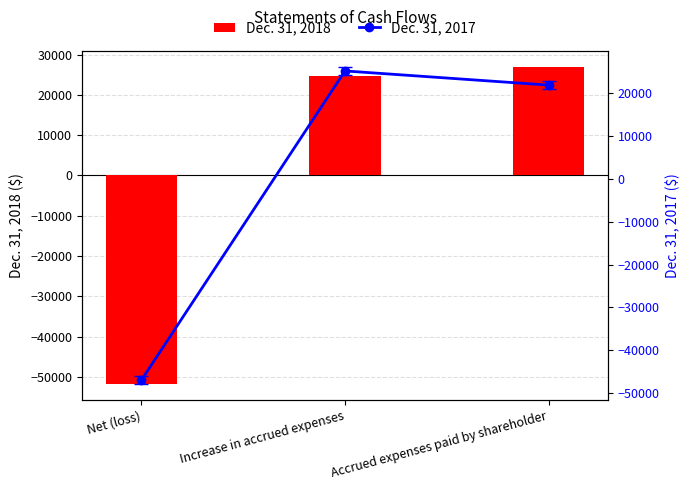

List the series in order of their peak value, lowest first.

Dec. 31, 2017, Dec. 31, 2018